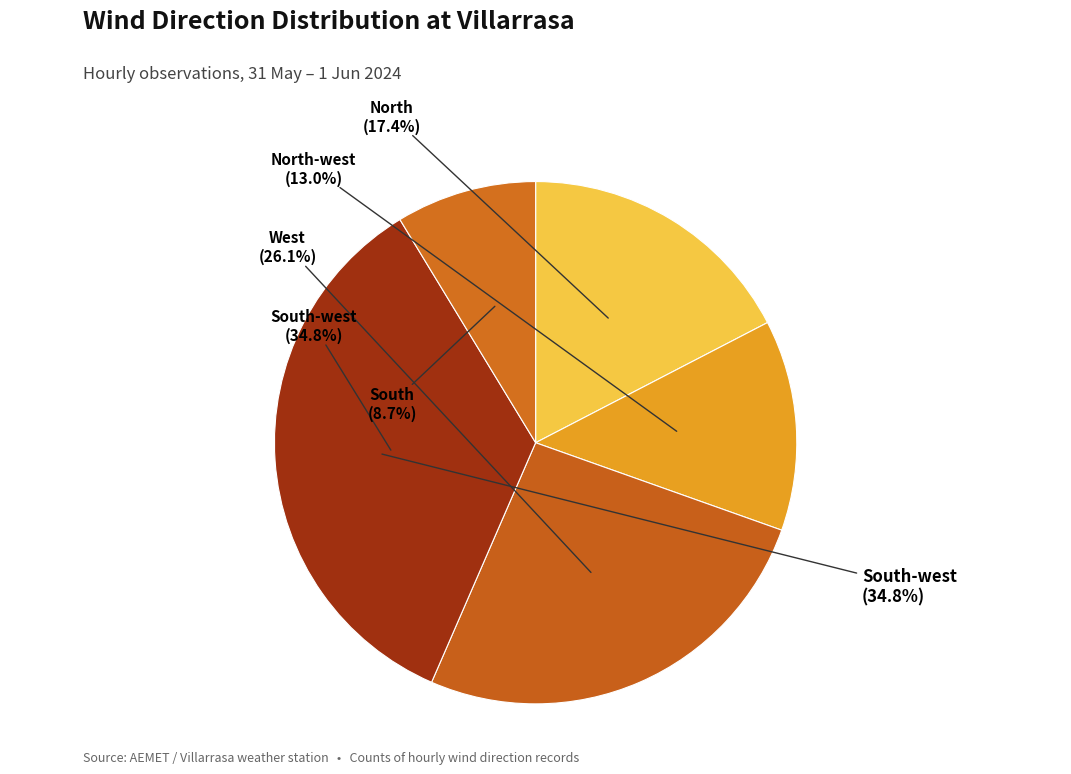

How many segments does this pie chart have?

5